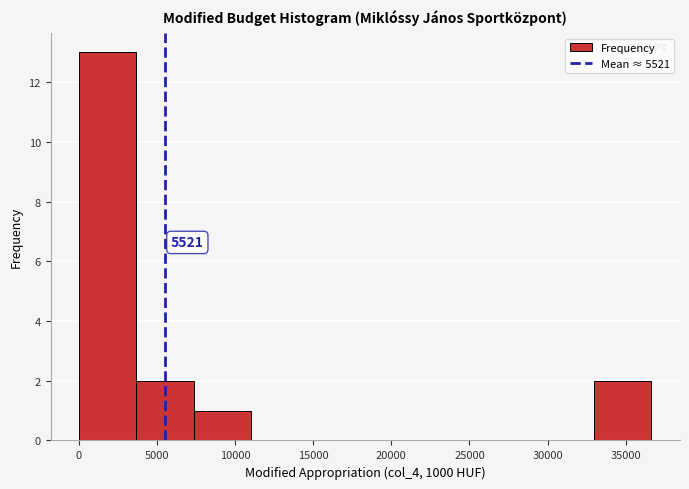

Over which range of the x-axis is the bar tallest?

0 to 3500